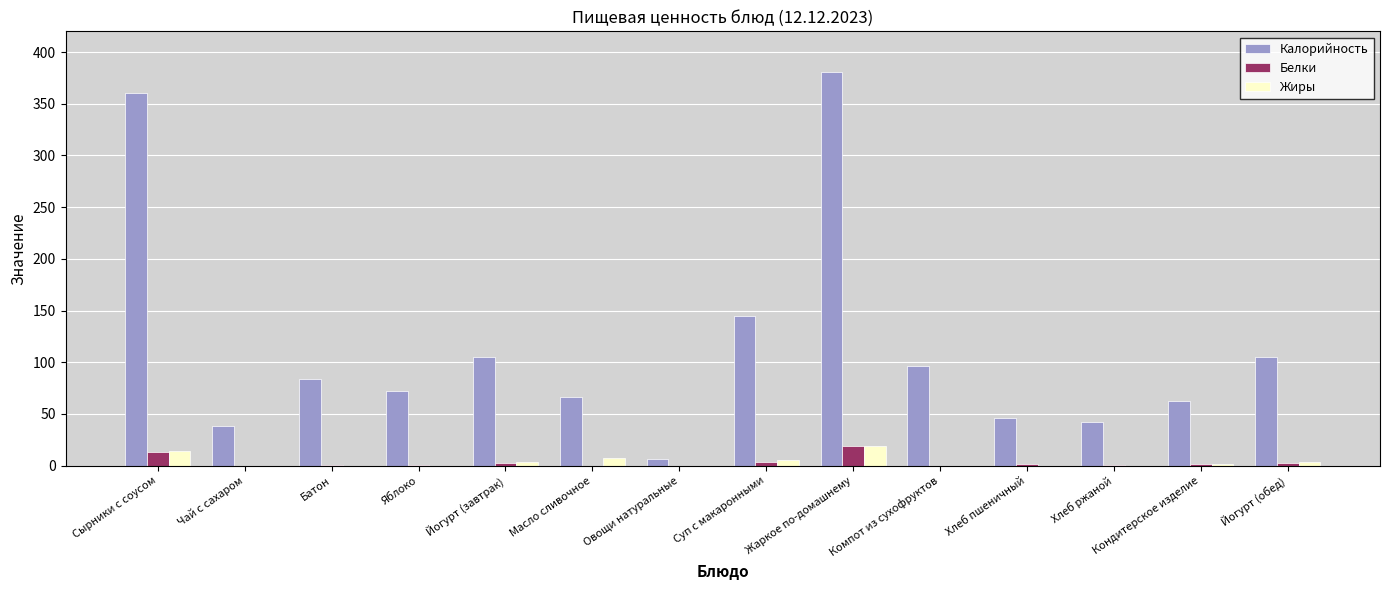

The value of Калорийность at Яблоко is 72. True or false?

True